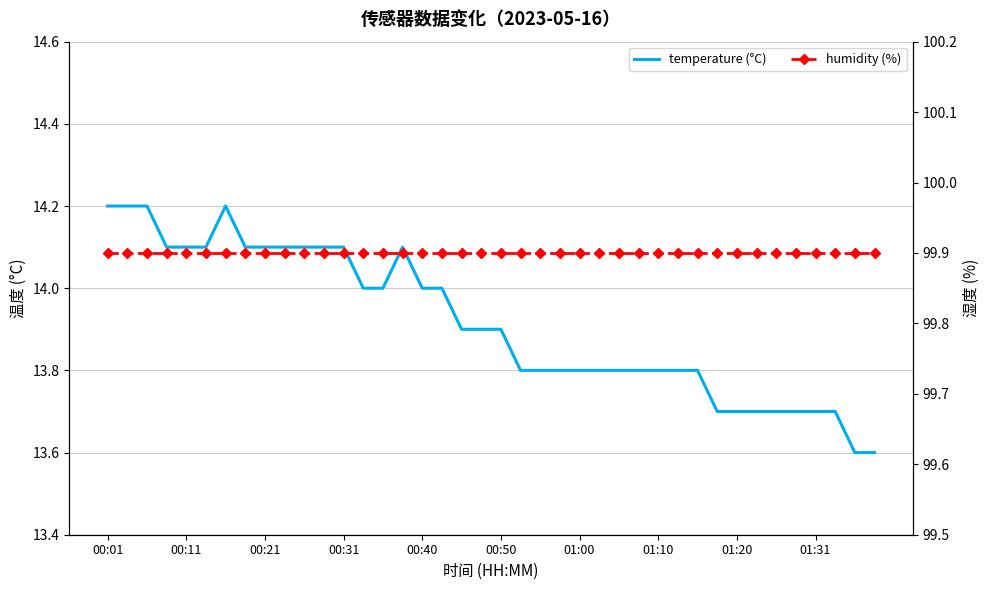

What is the difference between the maximum and second lowest values in the temperature (°C) series?

0.6